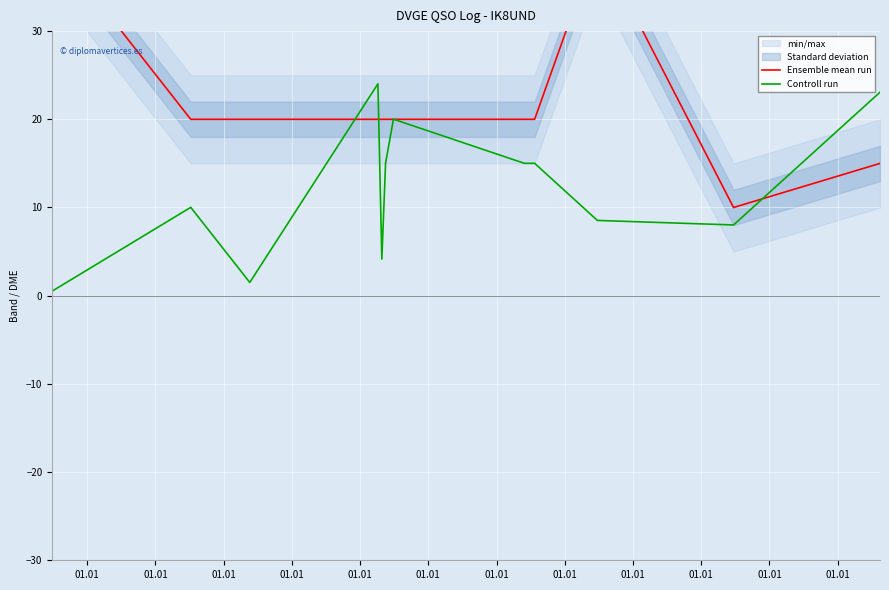

At which category is the sum across all series the highest?

01.01